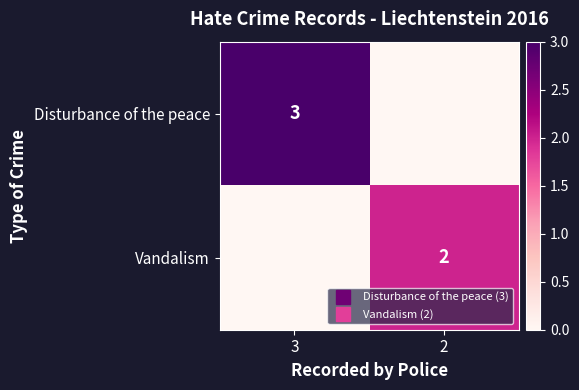

At which label does Vandalism reach its minimum?

3